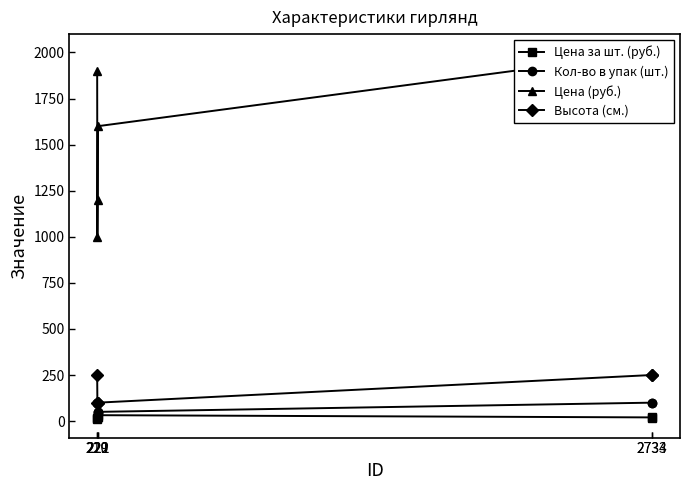

True or false: Кол-во в упак (шт.) and Цена за шт. (руб.) intersect in this chart.

False